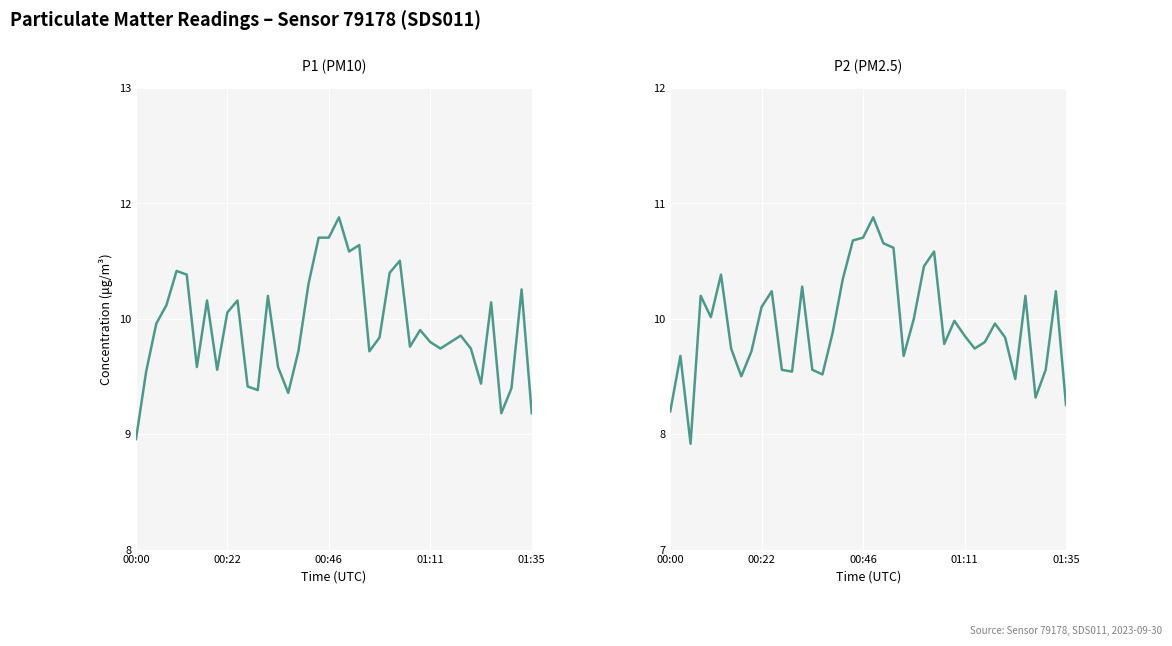

What is the difference between the highest and lowest values at 21?

0.9